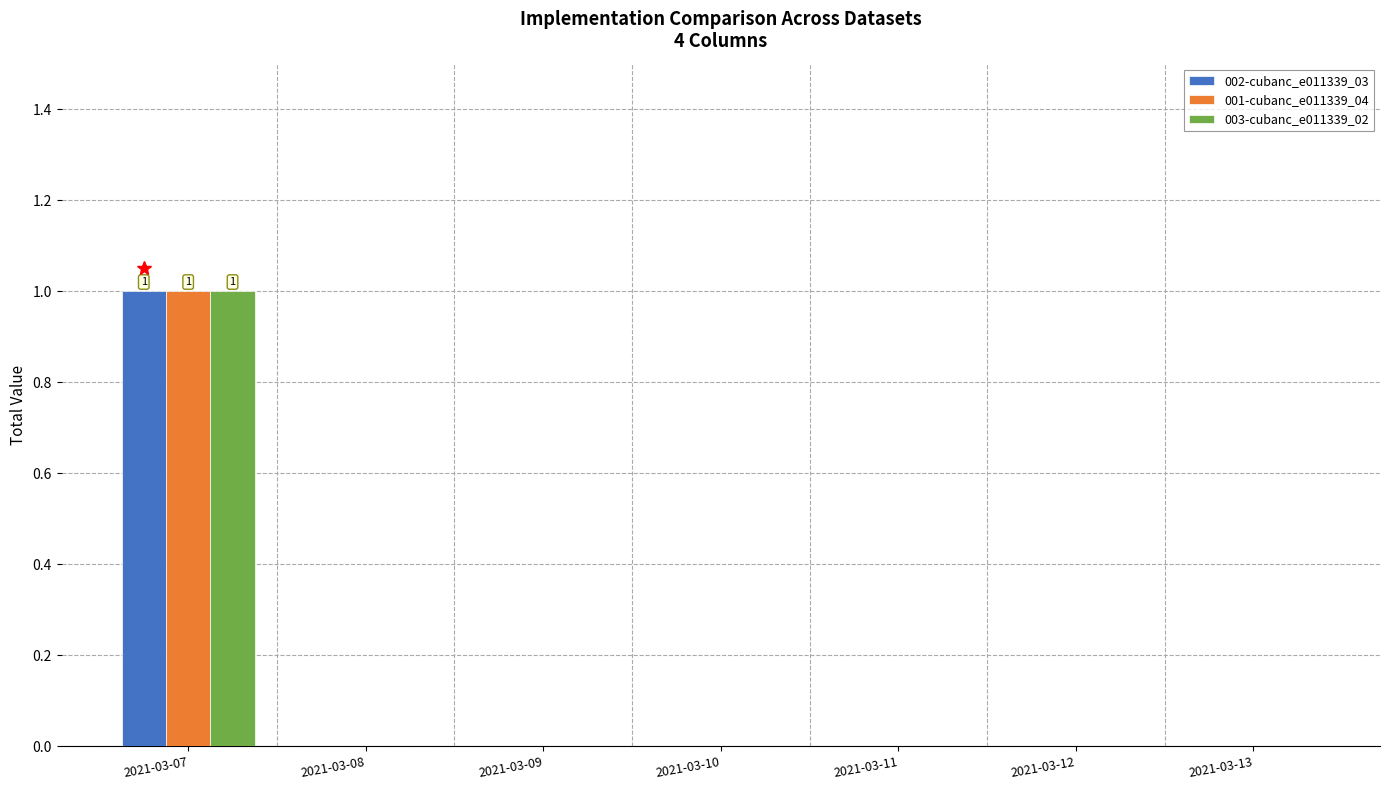

What are all the series names shown in the legend?

002-cubanc_e011339_03, 001-cubanc_e011339_04, 003-cubanc_e011339_02